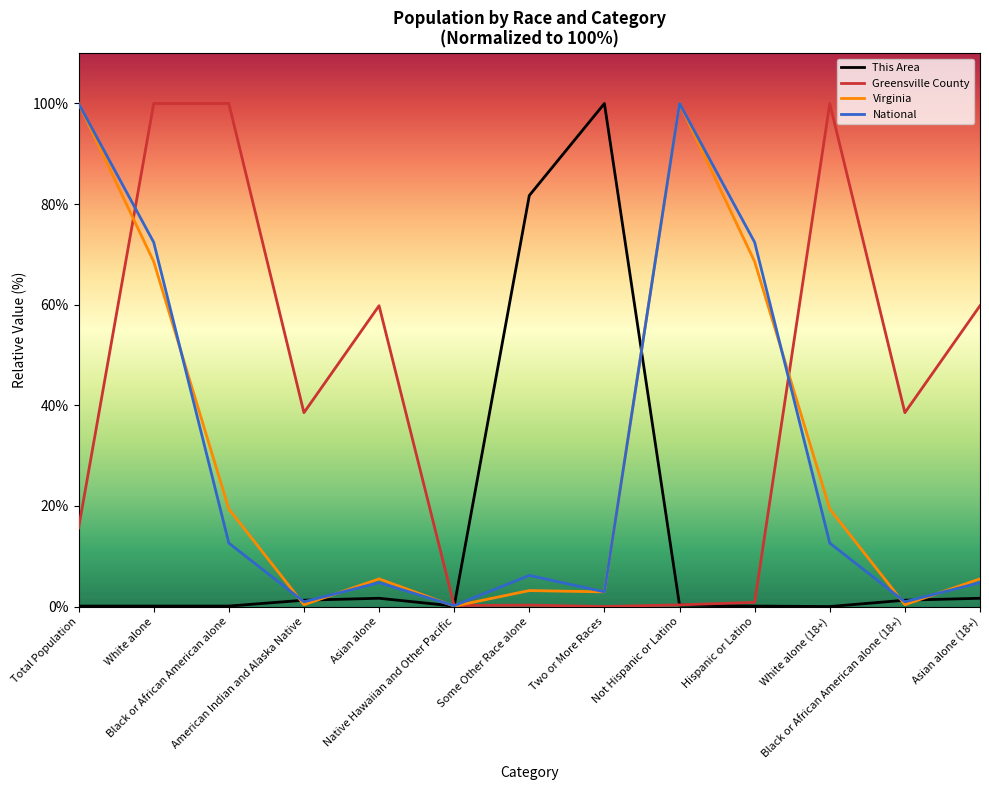

What is the total value across all series at Hispanic or Latino?

141.9